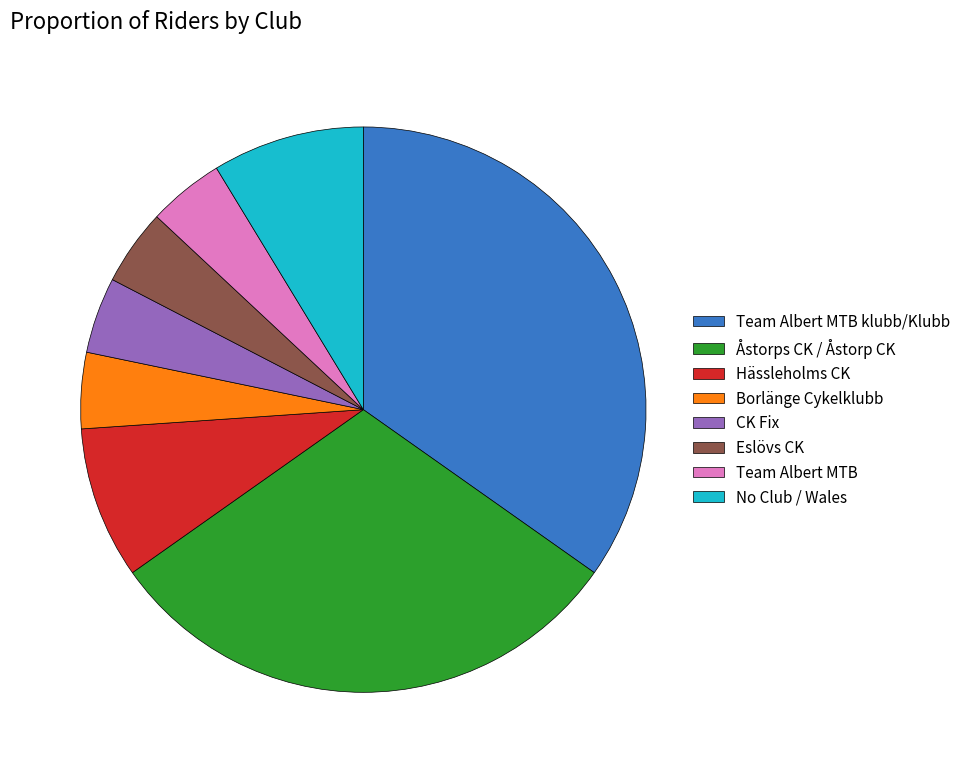

The Team Albert MTB slice represents 4% of the pie. True or false?

True